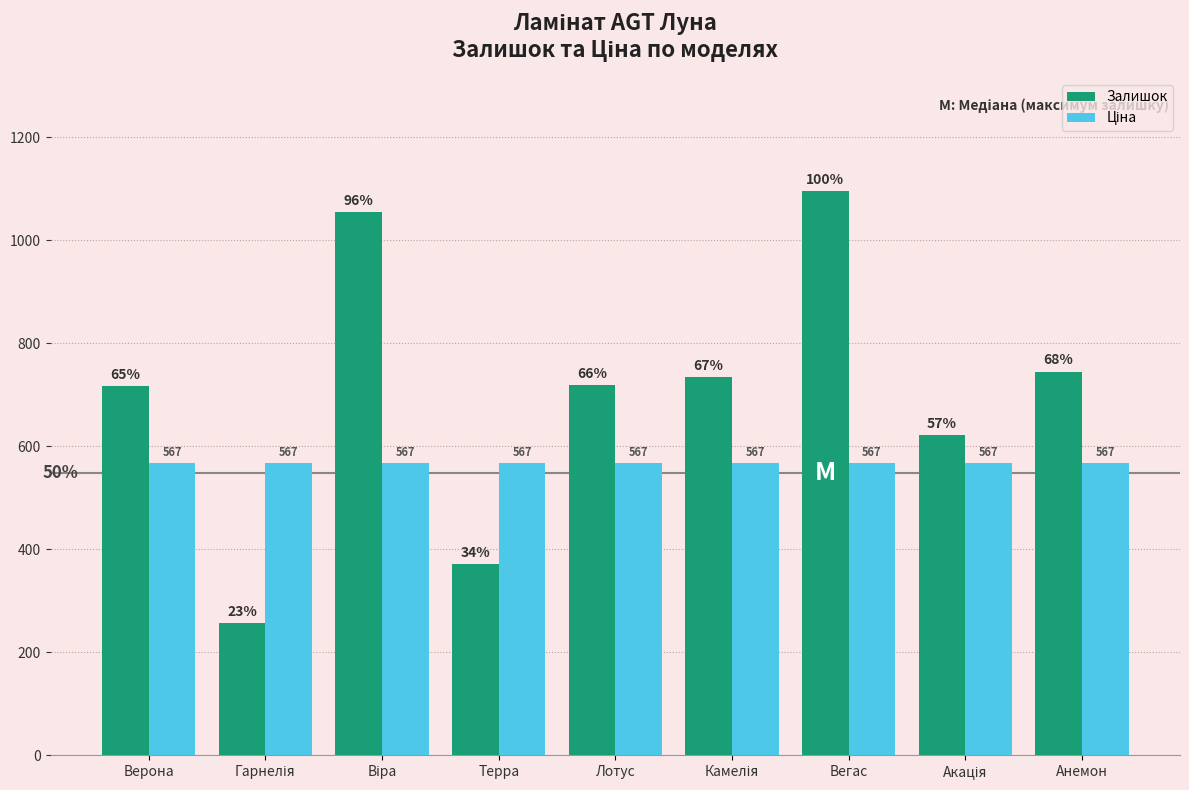

Does the chart contain stacked bars?

No